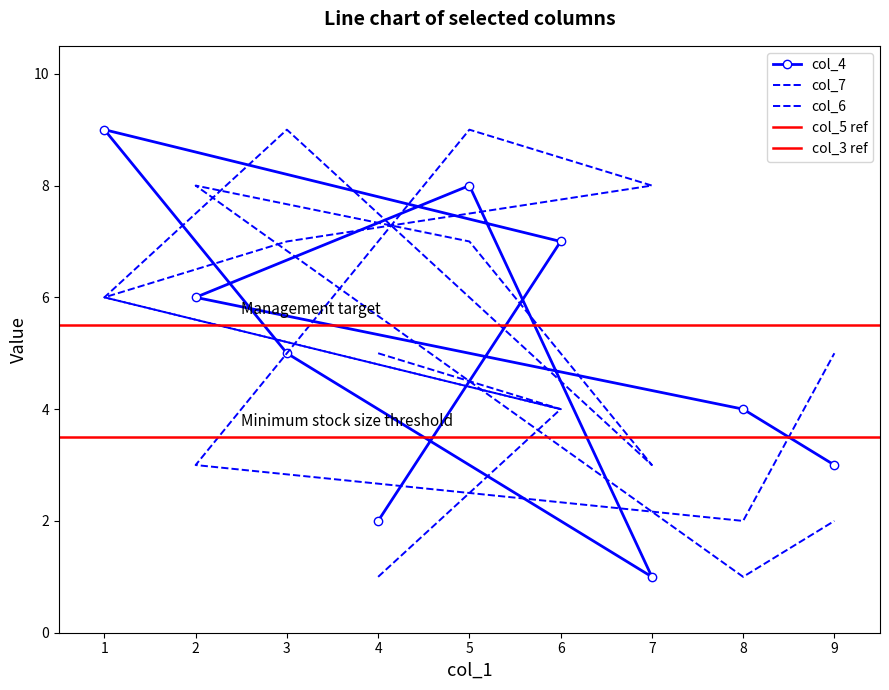

List the labels in order of col_4 value, largest first.

1, 5, 6, 2, 3, 8, 9, 4, 7